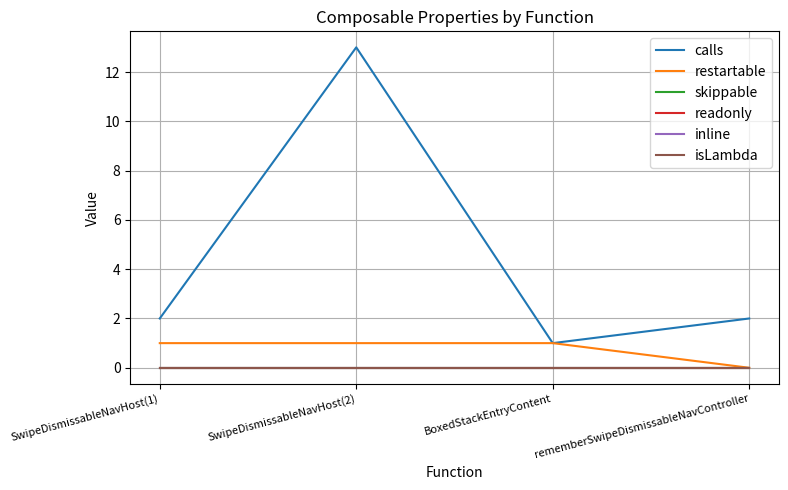

True or false: readonly and skippable intersect in this chart.

False